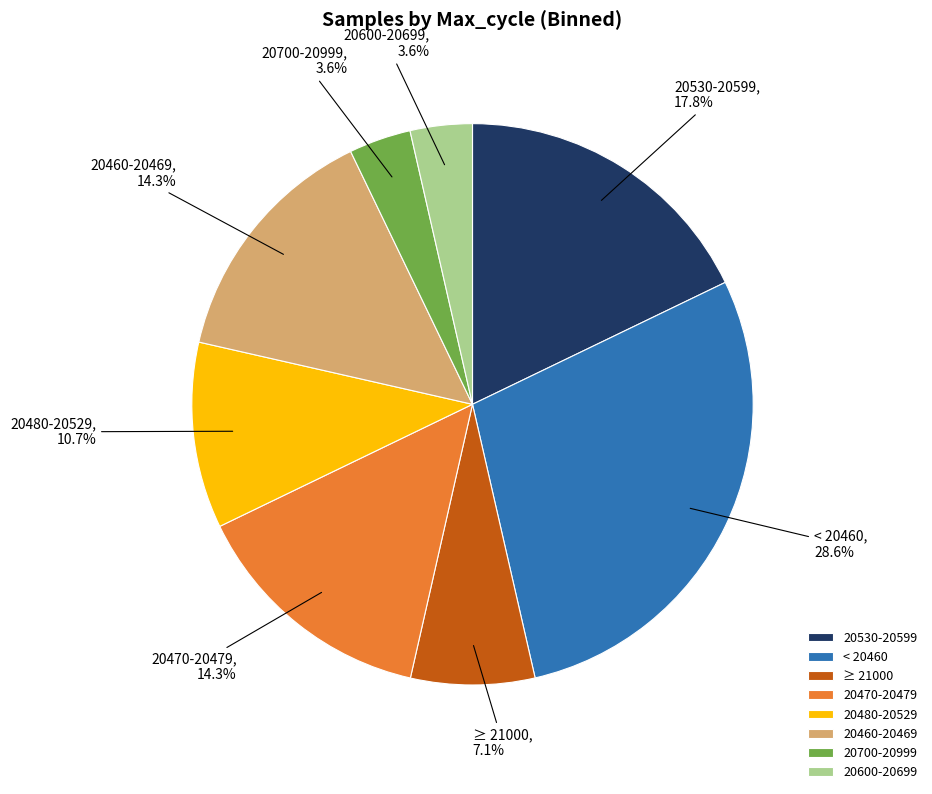

What portion of the pie excludes 20530-20599?

82.2%